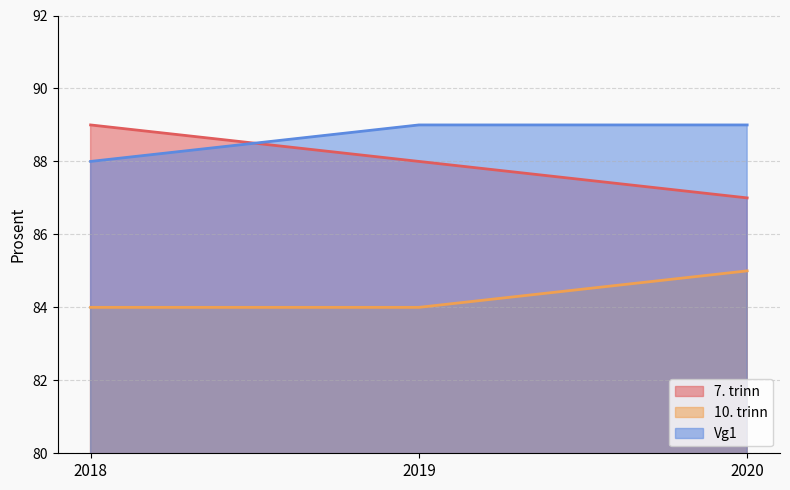

At which category is the sum across all series the highest?

2018